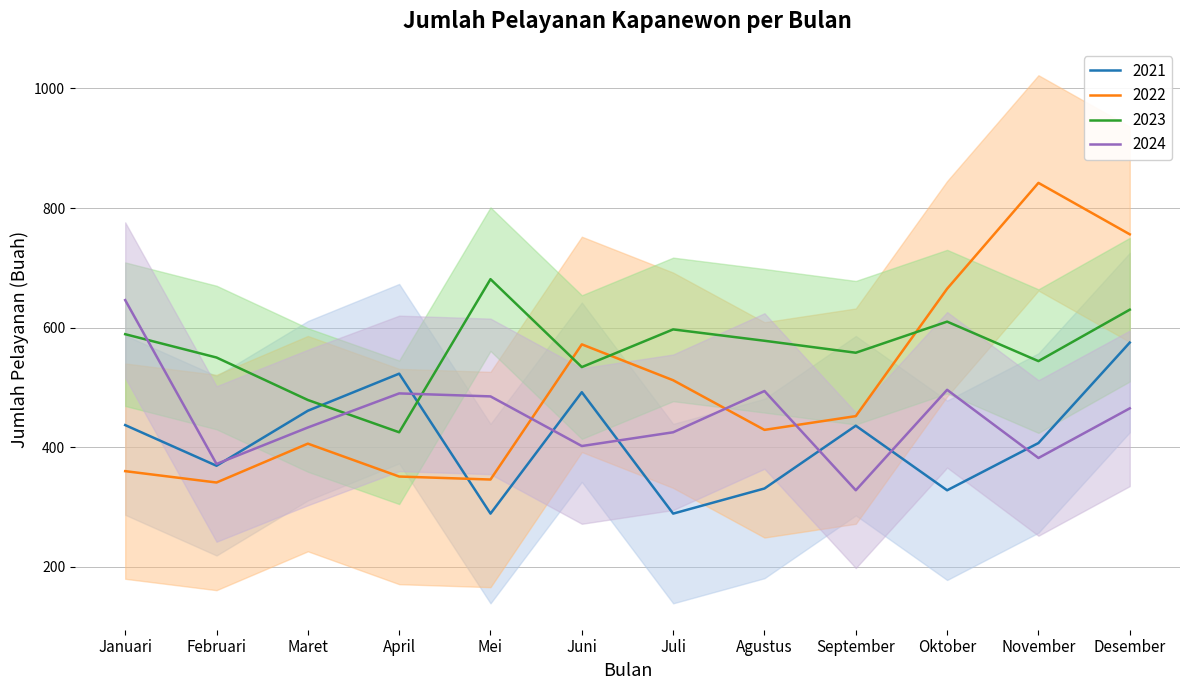

How many lines are shown in the chart?

4